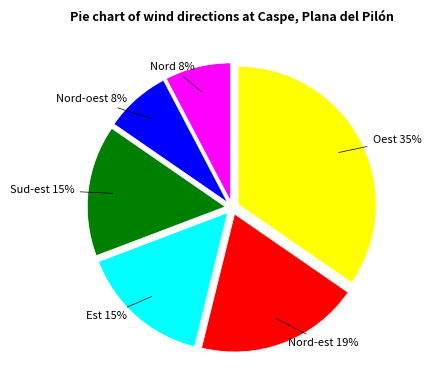

To the nearest percent, what percentage of the pie is Est?

15%